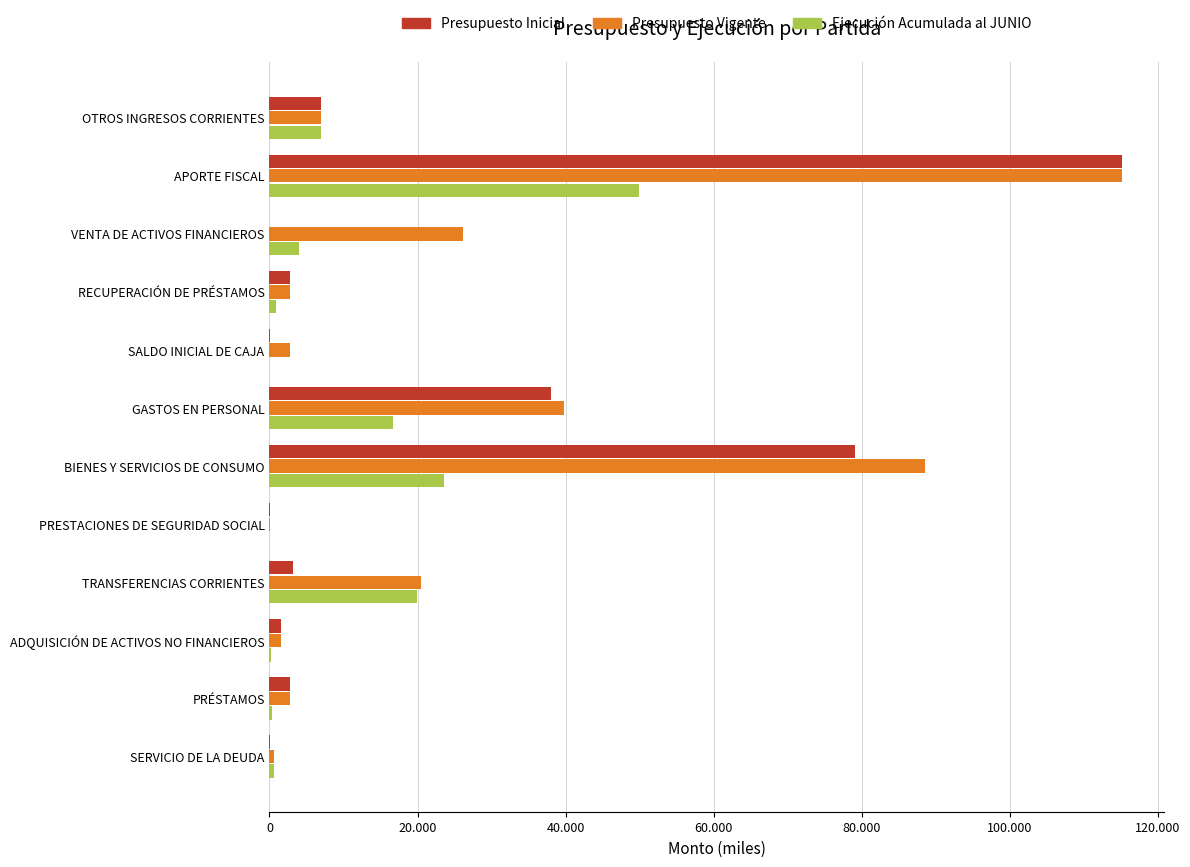

What is the sum of all Ejecución Acumulada al JUNIO values?

123137